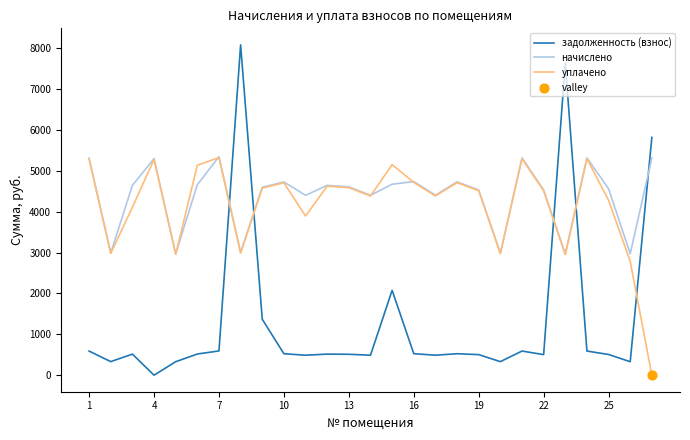

Which series has the largest total across all categories?

начислено